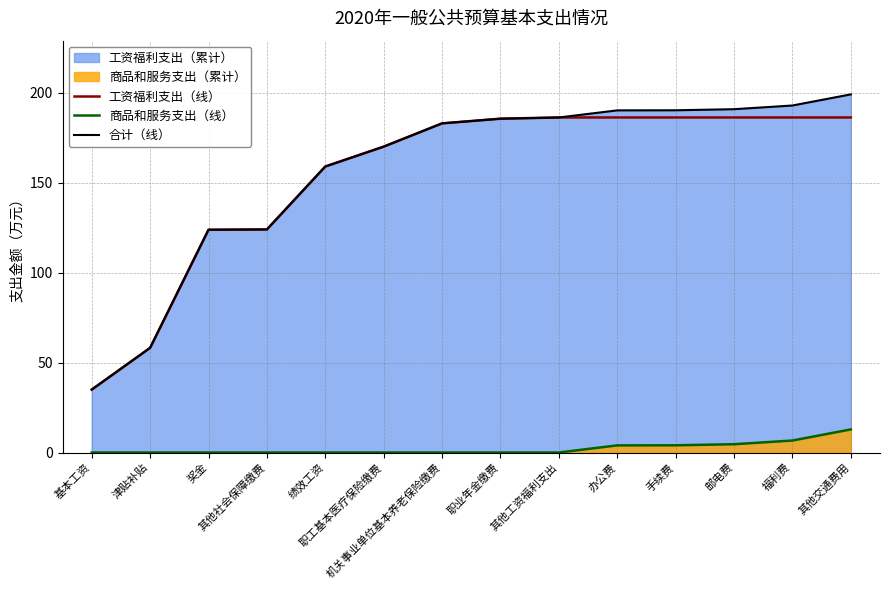

How many lines are shown in the chart?

3